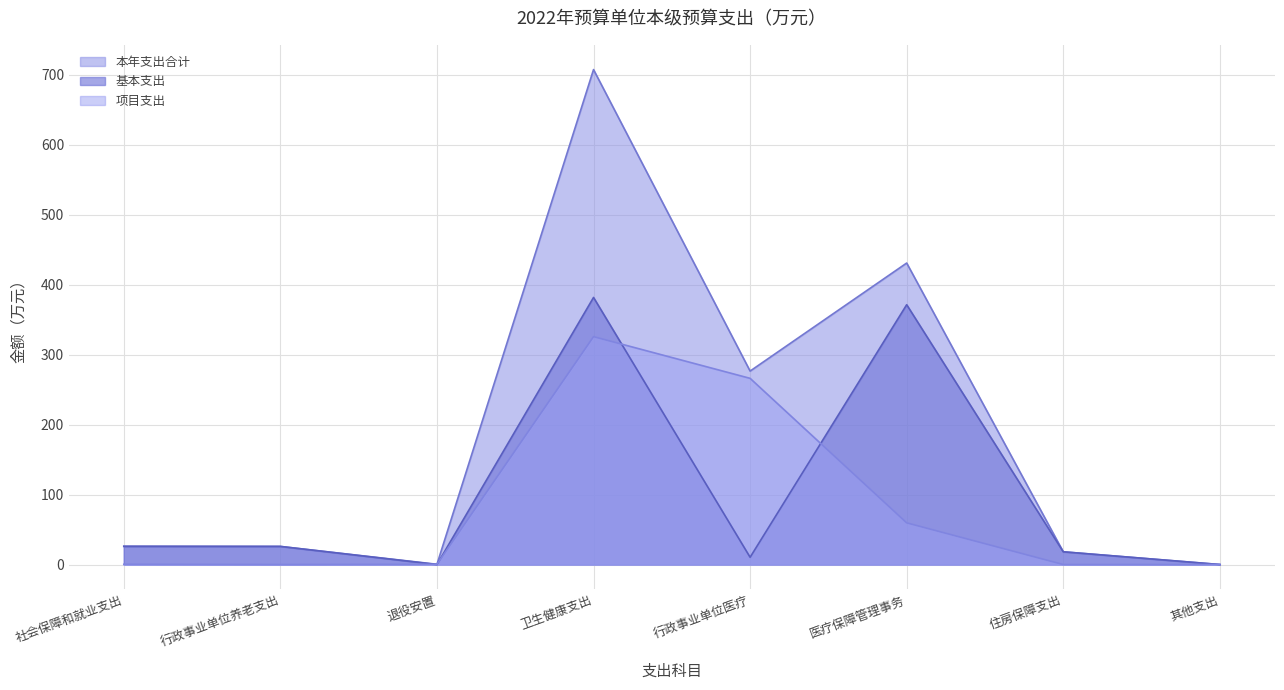

What is the difference between the maximum and minimum values in the 本年支出合计 series?

707.1